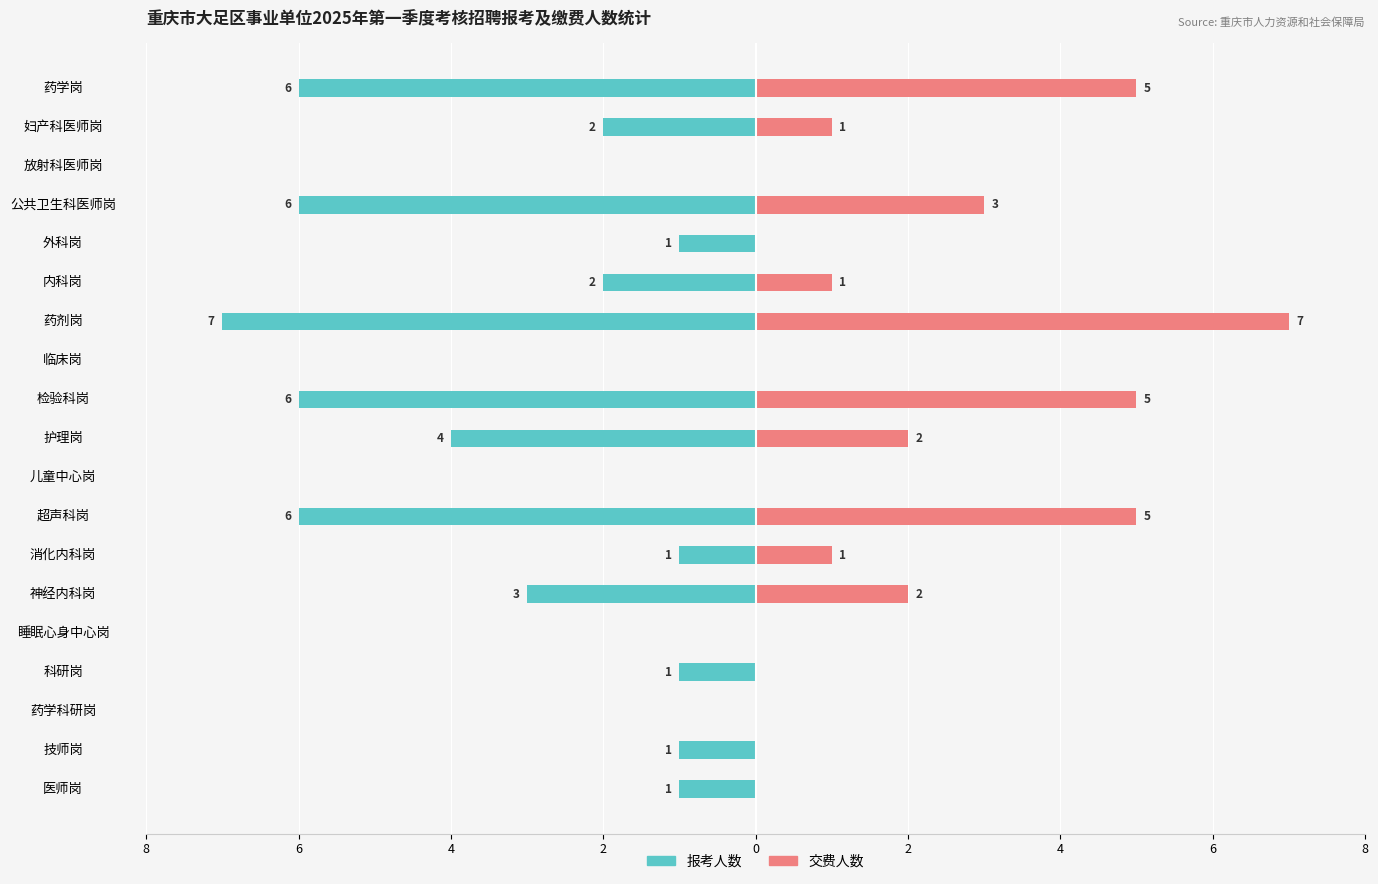

Reading right to left, list all the values displayed in this chart.

报考人数: -6	-2	0	-6	-1	-2	-7	0	-6	-4	0	-6	-1	-3	0	-1	0	-1	-1
交费人数: 5	1	0	3	0	1	7	0	5	2	0	5	1	2	0	0	0	0	0